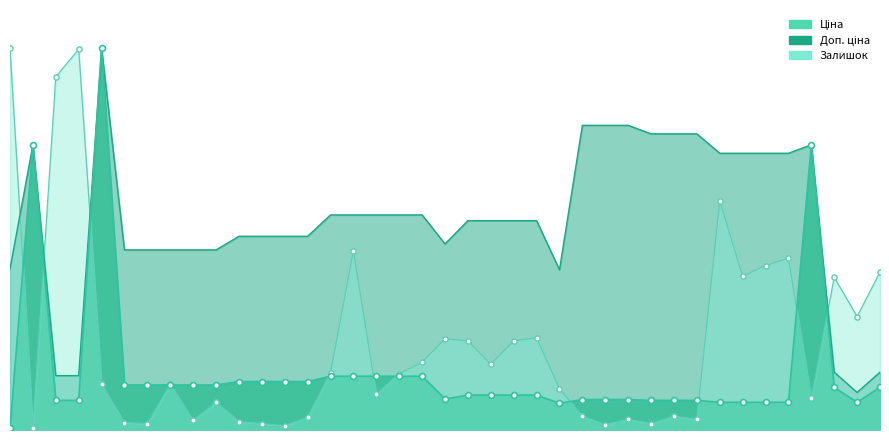

Which series has the largest total across all categories?

Доп. ціна